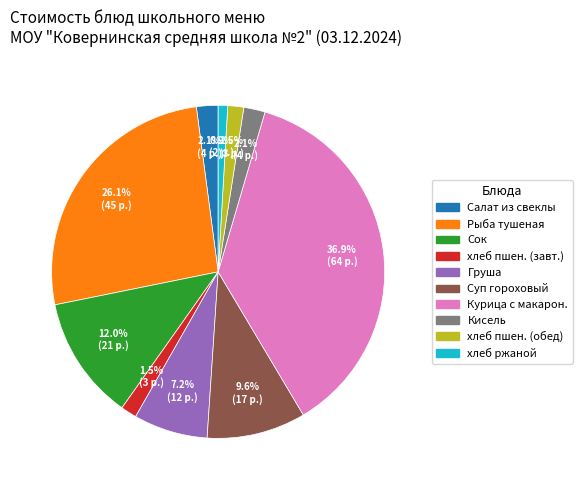

Is there any slice that represents more than half of the pie?

No